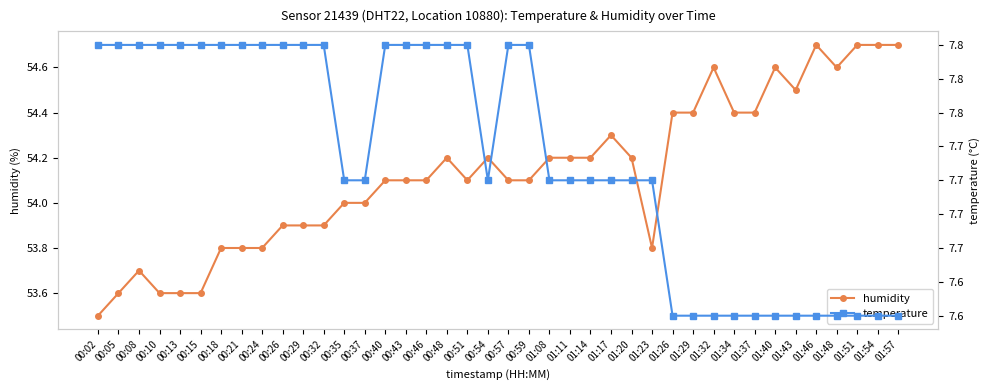

Does the chart display data point markers on the line(s)?

Yes